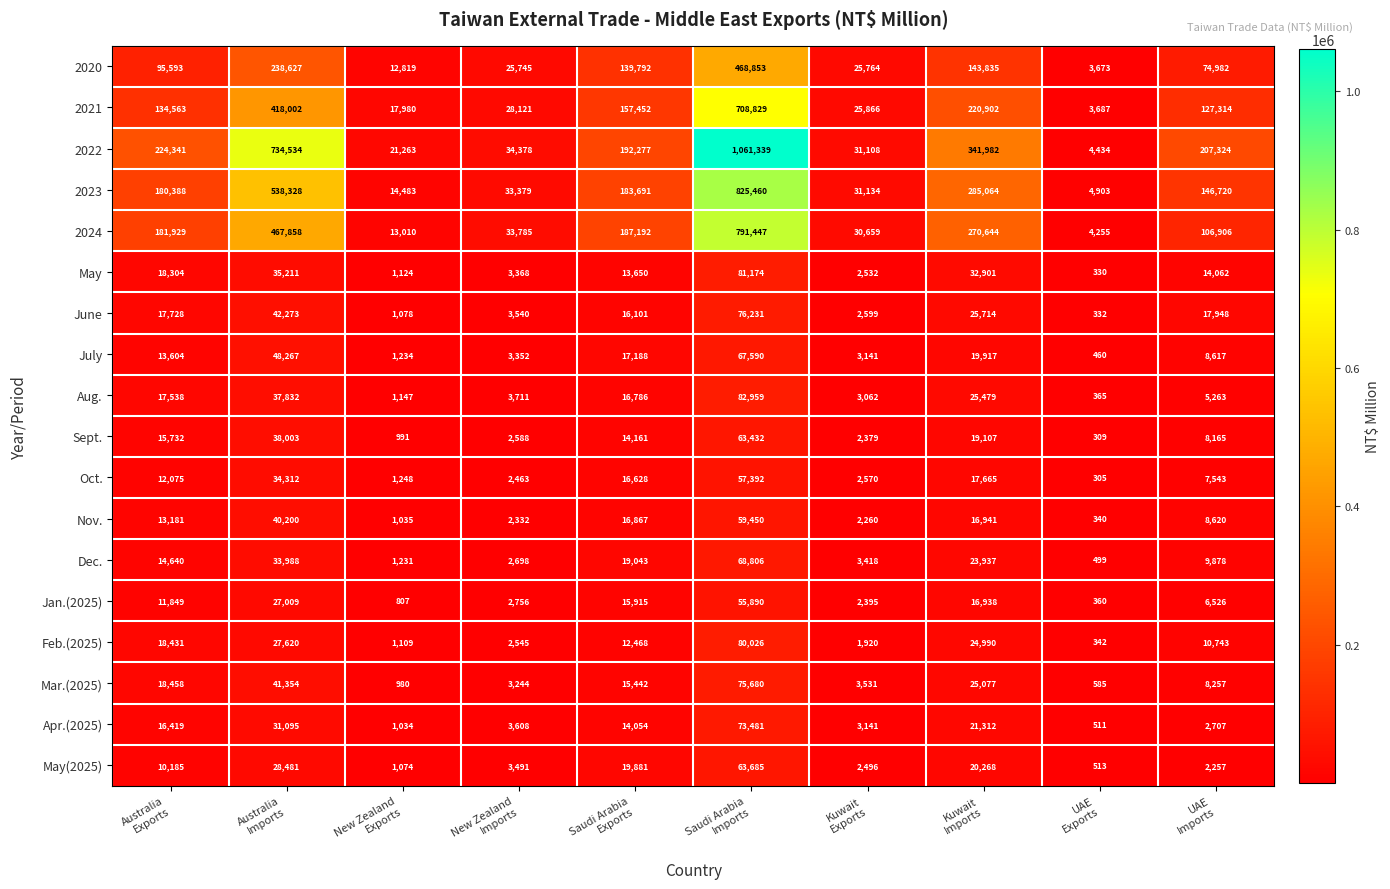

Which series has the largest range (max minus min)?

2022